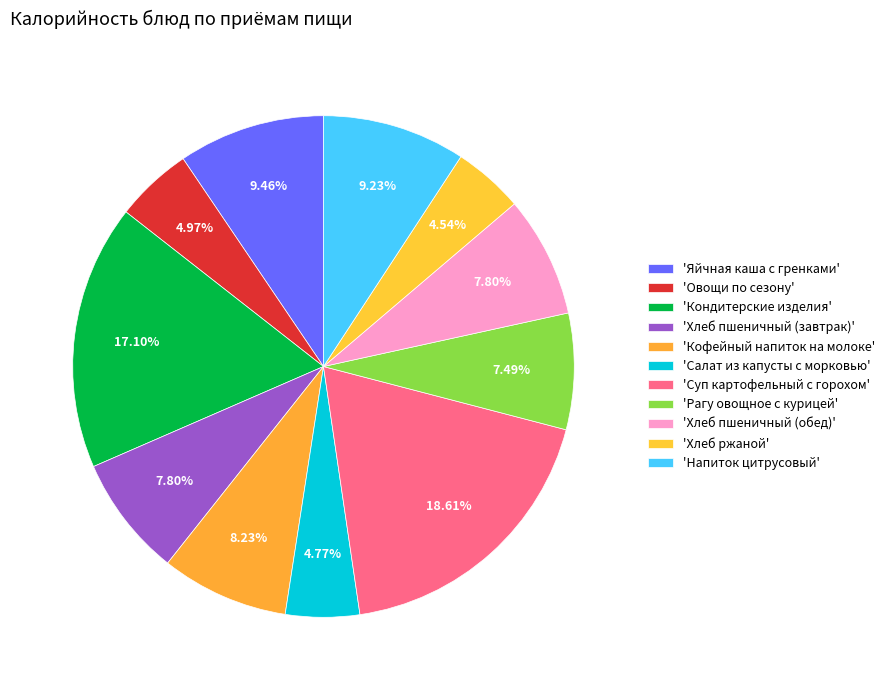

Count the number of slices in the pie.

11